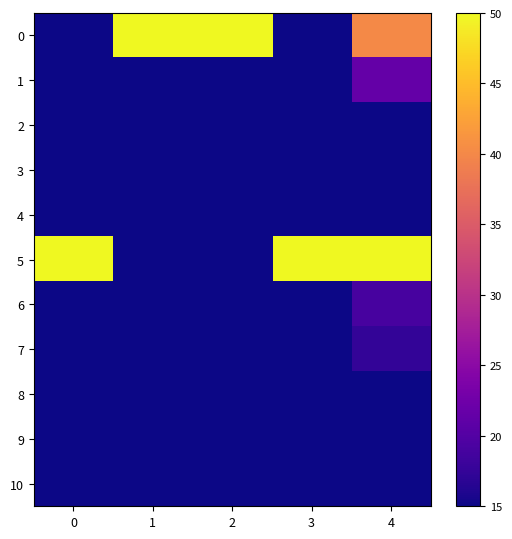

Reading right to left, what are all the values shown in this chart?

0: 4=40.1	3=14.1	2=50.0	1=50.0	0=11.9
1: 4=21.5	3=4.6	2=3.1	1=3.2	0=3.2
2: 4=9.6	3=5.1	2=0.3	1=0.3	0=4.8
3: 4=13.7	3=3.6	2=0.0	1=0.0	0=2.7
4: 4=13.2	3=3.5	2=0.0	1=0.0	0=2.7
5: 4=50.0	3=50.0	2=0.0	1=0.2	0=50.0
6: 4=19.1	3=9.5	2=0.0	1=0.0	0=8.7
7: 4=17.3	3=4.9	2=0.0	1=0.0	0=3.9
8: 4=0.0	3=0.0	2=0.1	1=0.0	0=0.0
9: 4=13.1	3=3.5	2=0.0	1=0.0	0=2.7
10: 4=11.7	3=3.5	2=0.0	1=0.0	0=2.8